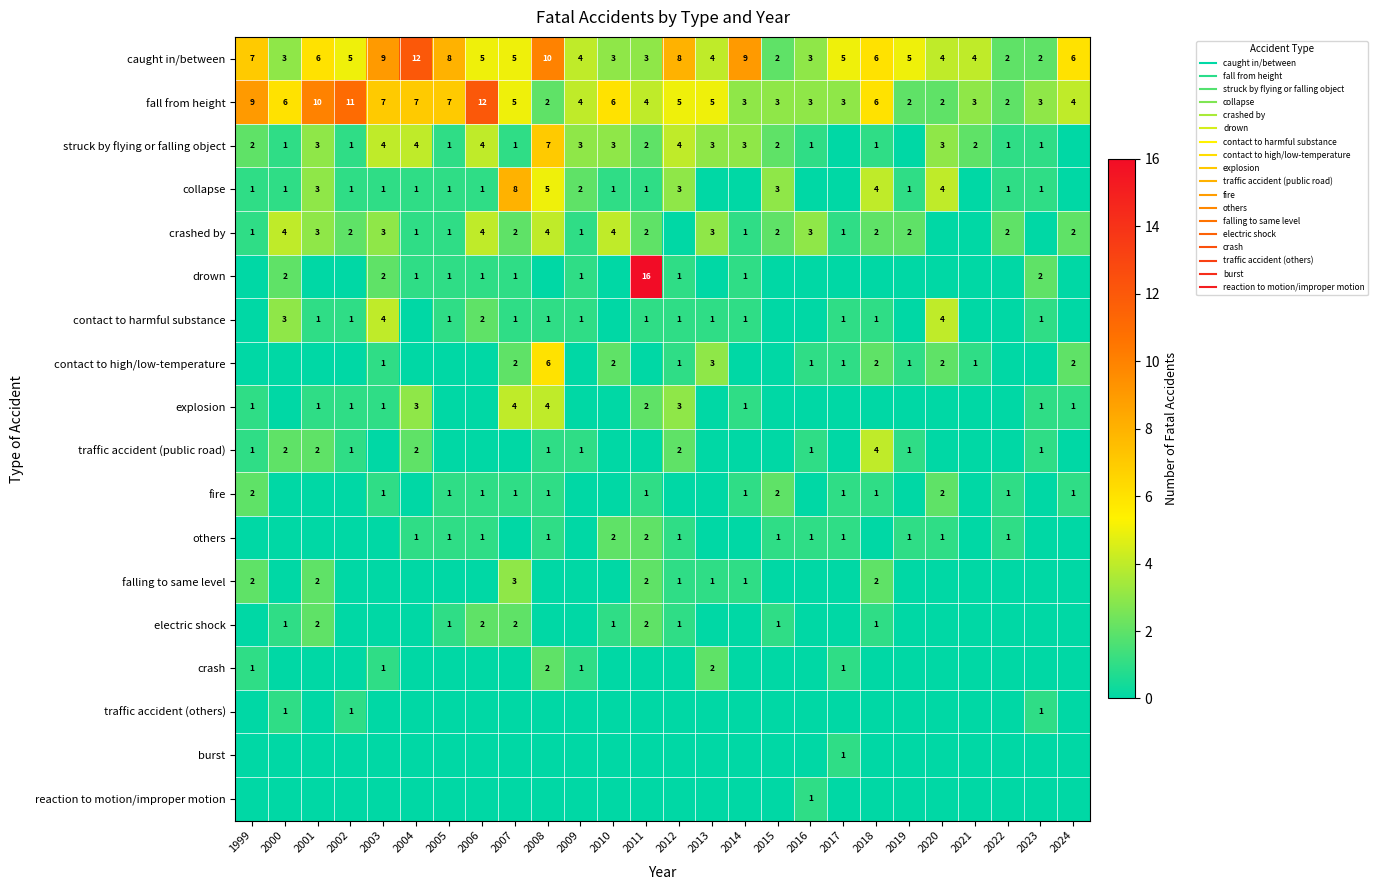

Between 2010 and 2014, which series saw the biggest shift?

caught in/between